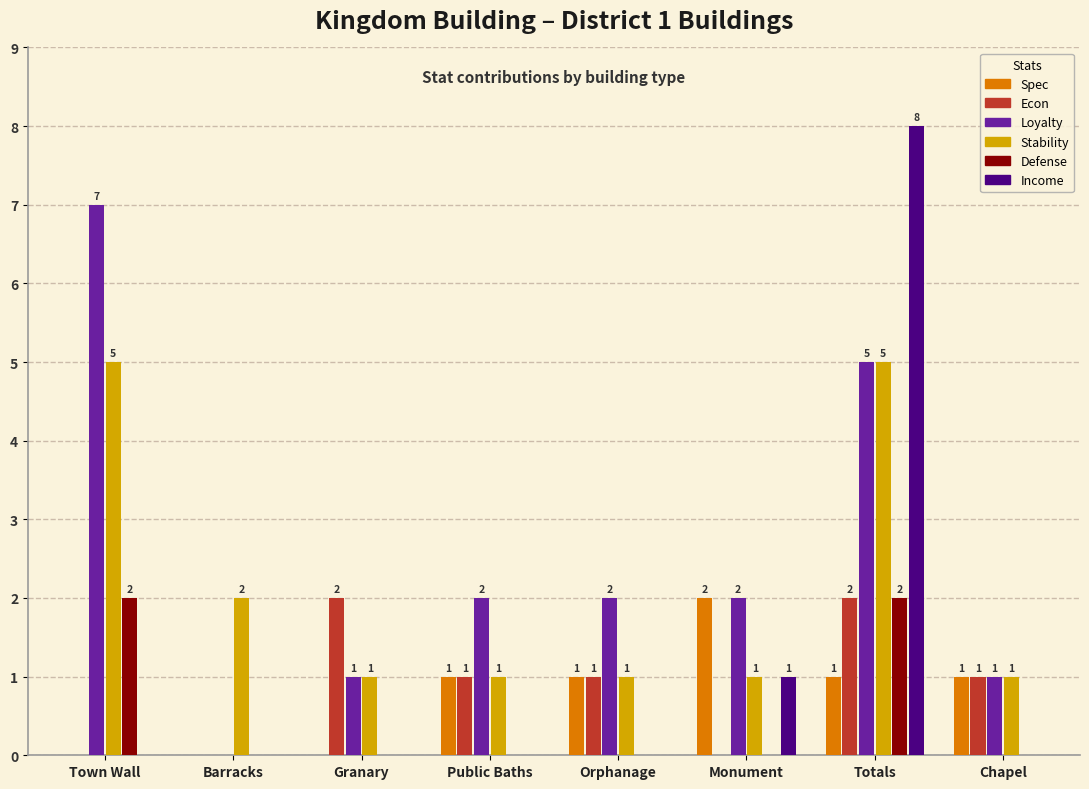

How many series are shown in this chart?

6